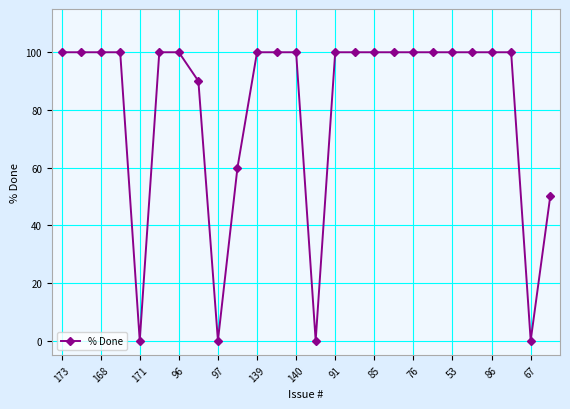

What is the maximum value shown in the chart?

100